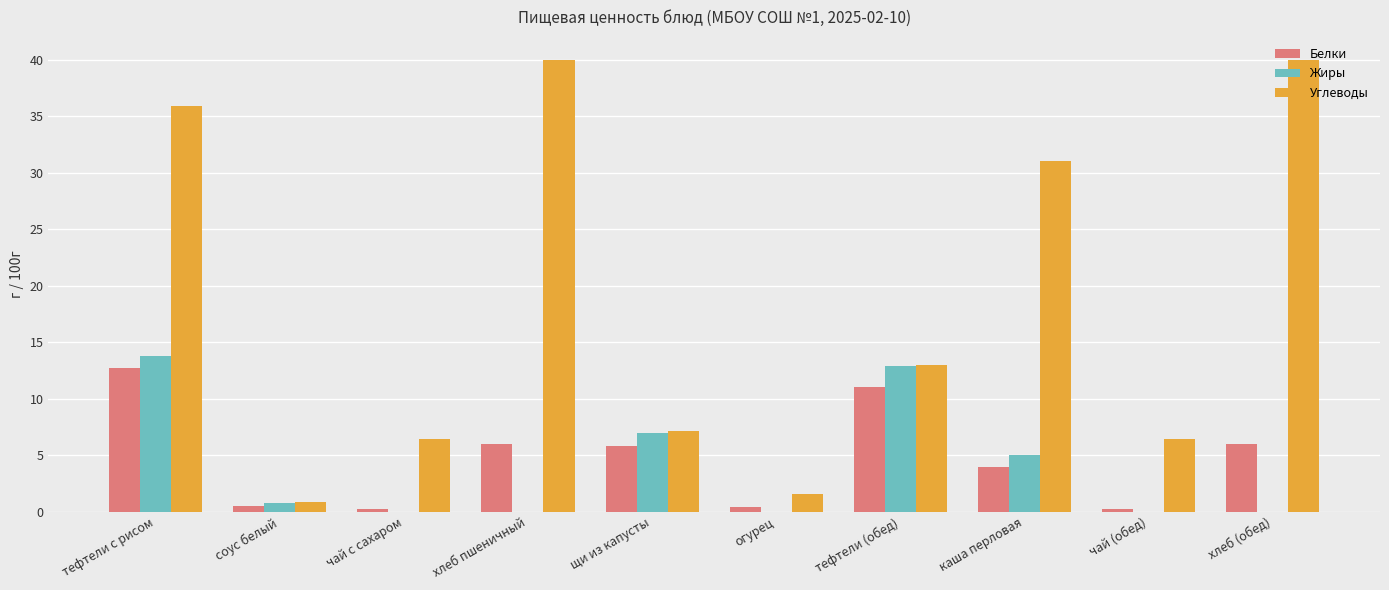

Is it true that Белки equals 0.4 at огурец?

True